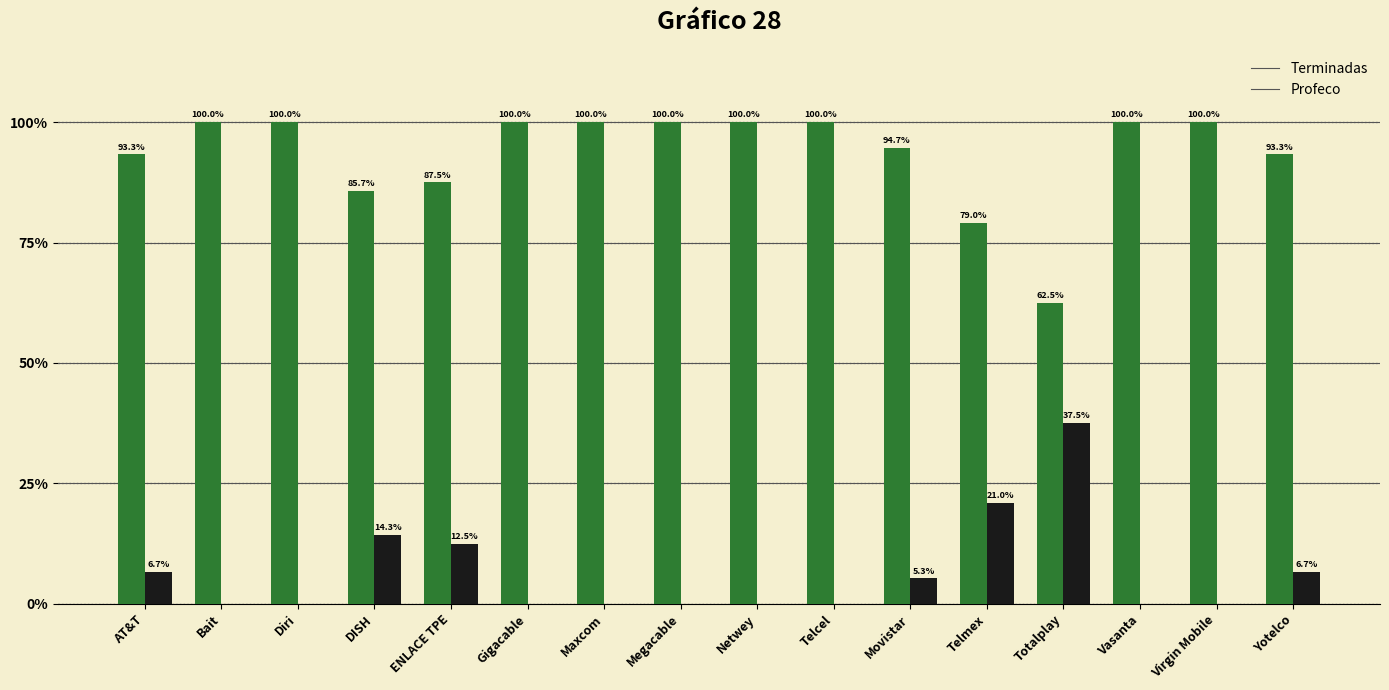

True or false: Terminadas has a value of 94.7 at Movistar.

True